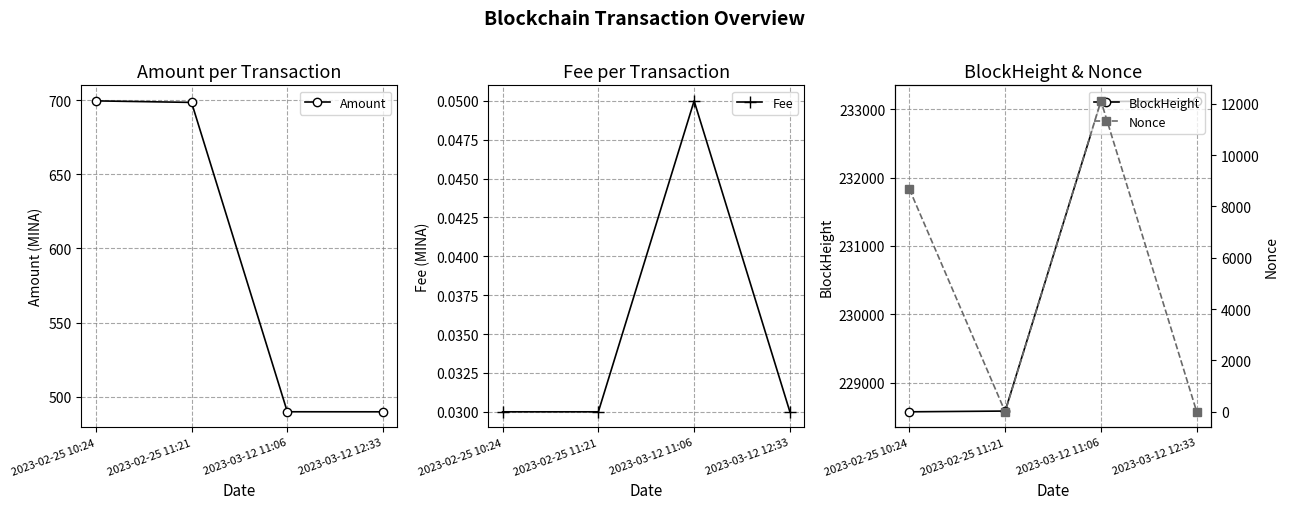

What position from the right is 2023-03-12 11:06?

2